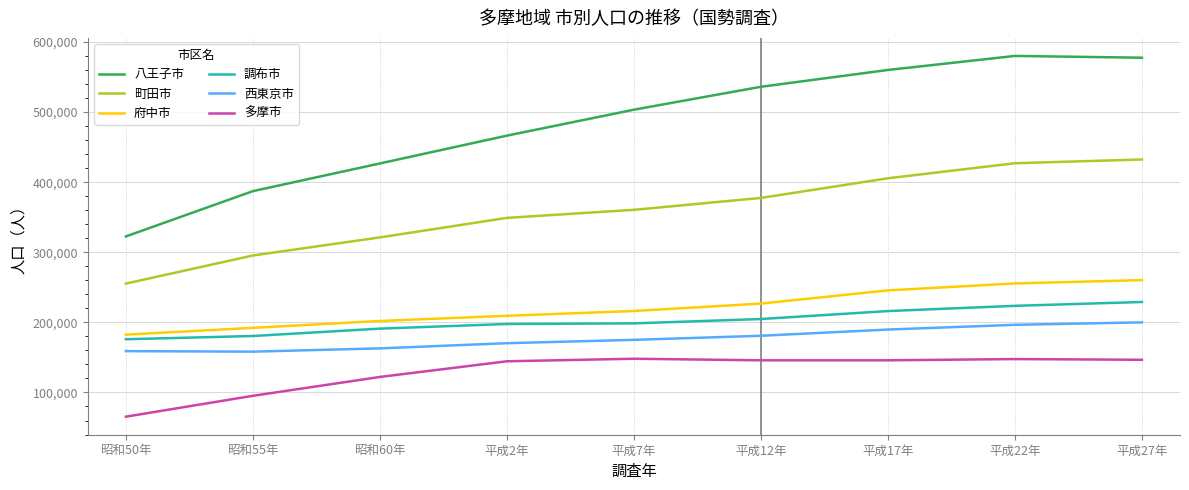

True or false: 西東京市 and 町田市 cross at least once.

False